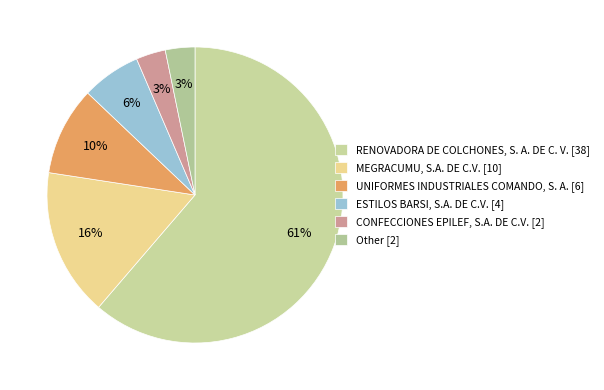

Between MEGRACUMU, S.A. DE C.V. [10] and RENOVADORA DE COLCHONES, S. A. DE C. V. [38], which is larger?

RENOVADORA DE COLCHONES, S. A. DE C. V. [38]